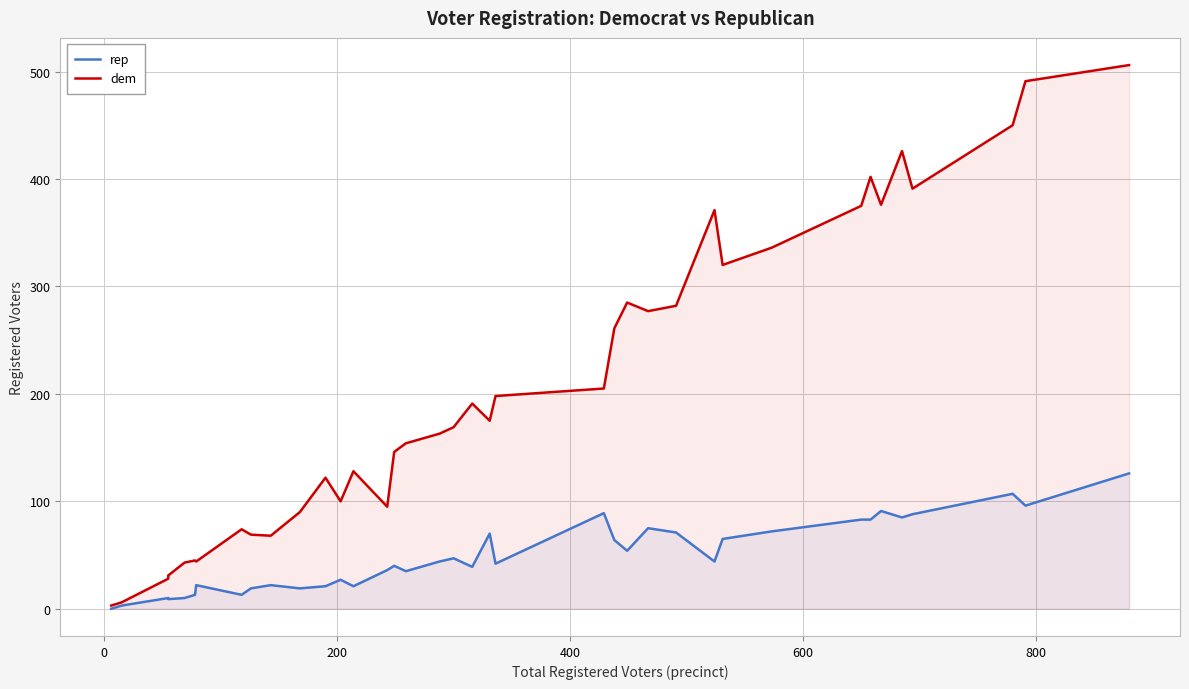

True or false: dem and rep cross at least once.

False